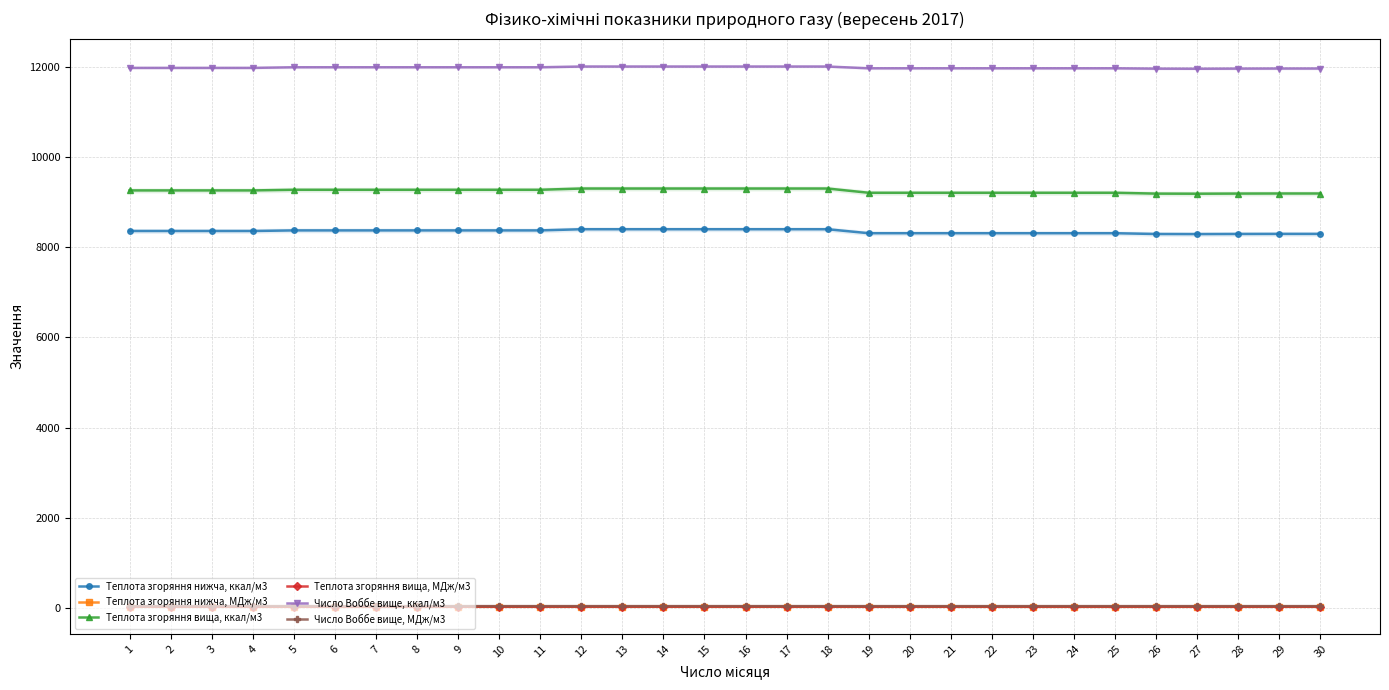

True or false: Теплота згоряння вища, ккал/м3 and Число Воббе вище, ккал/м3 intersect in this chart.

False